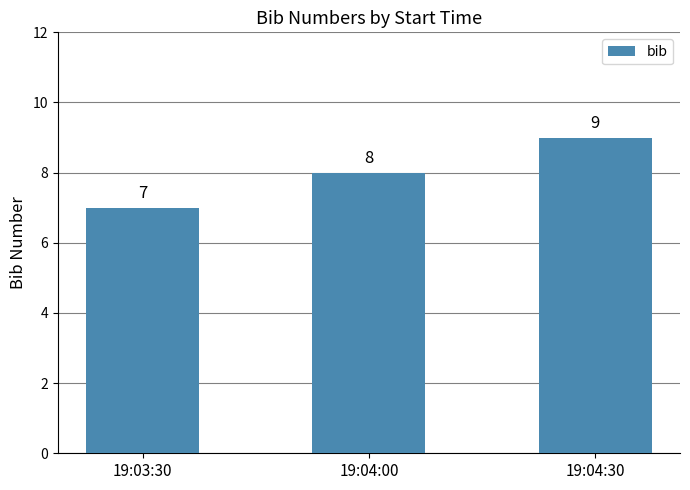

At which category does the chart reach its peak across all series?

19:04:30